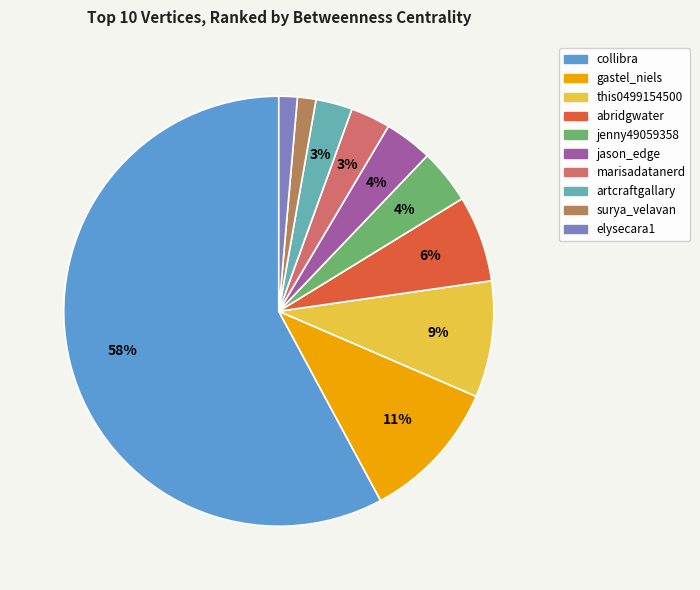

Count the number of slices in the pie.

10